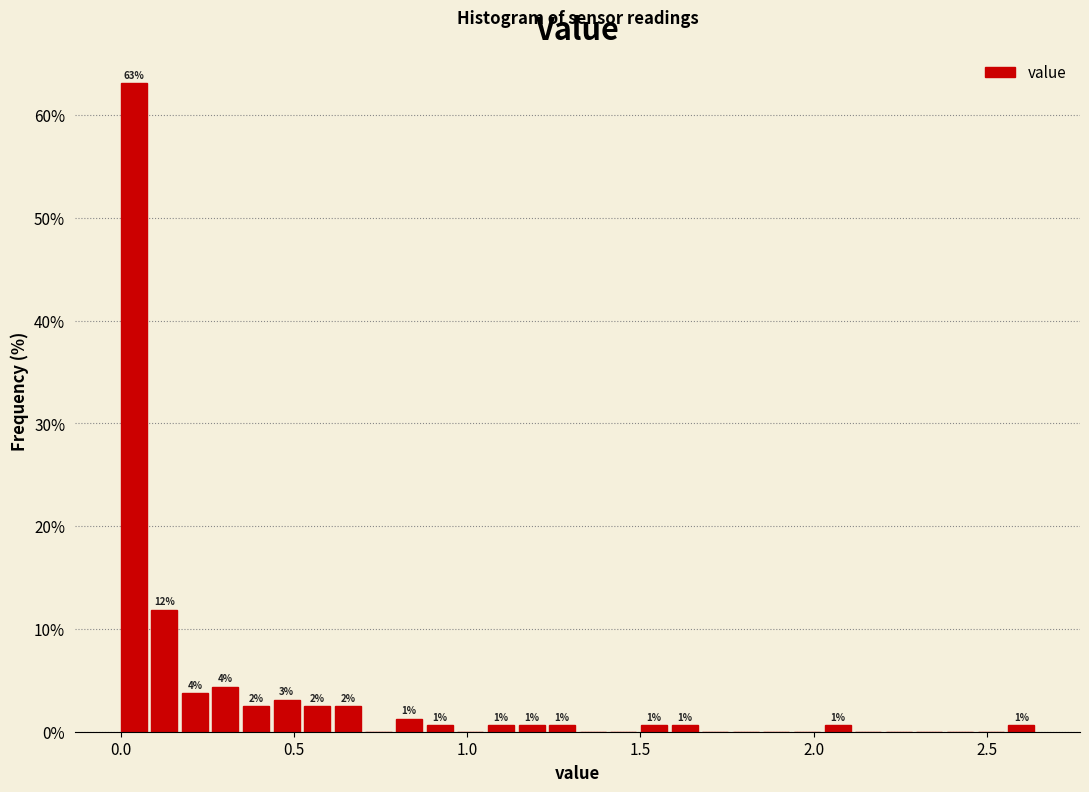

Read against the x-axis, roughly where is the centre of the tallest bar?

0.05